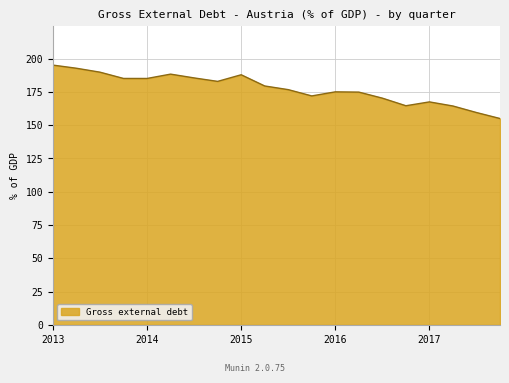

What is the smallest value displayed?

155.0